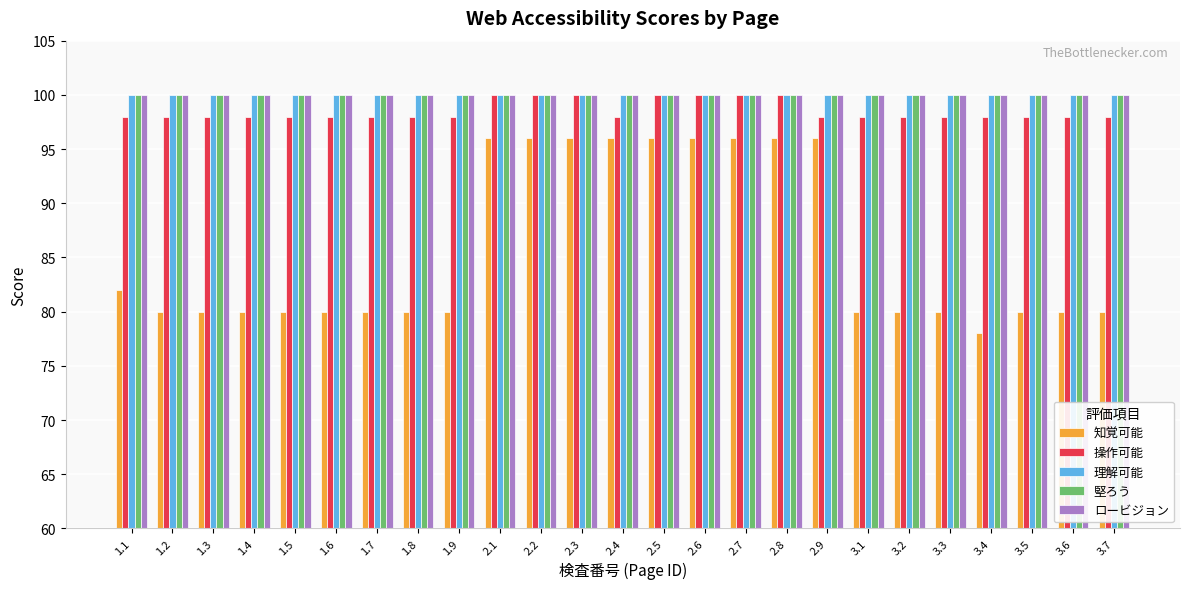

How many bars are there in each group?

5